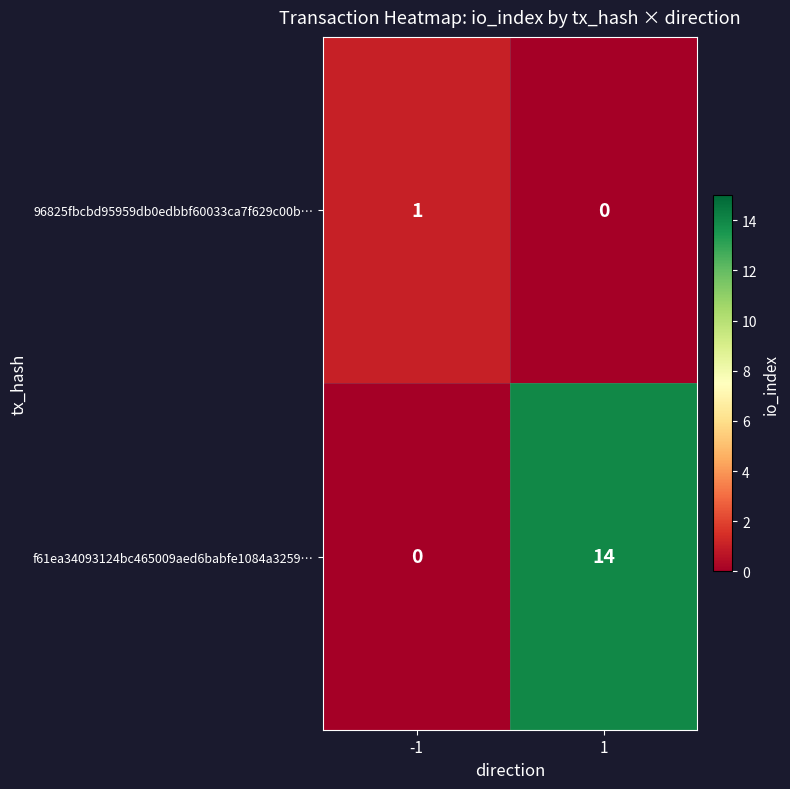

How many data points does each series have?

2